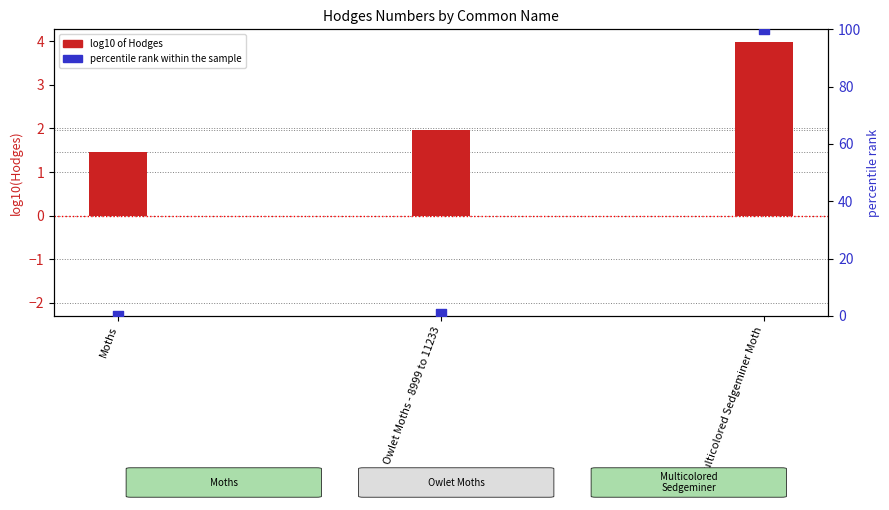

Which series reaches the maximum Y coordinate?

percentile rank within the sample